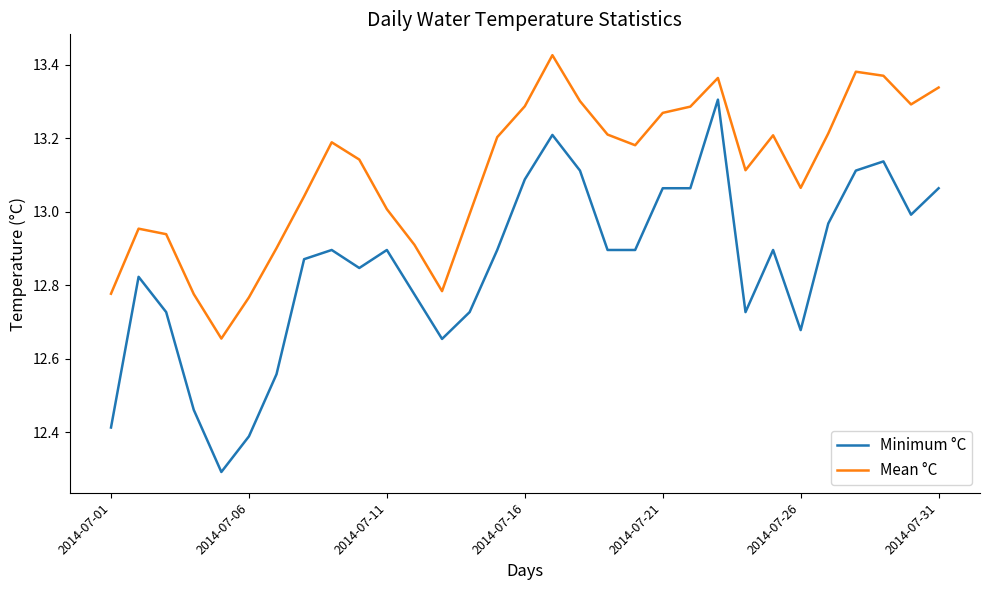

True or false: Mean °C and Minimum °C cross at least once.

False